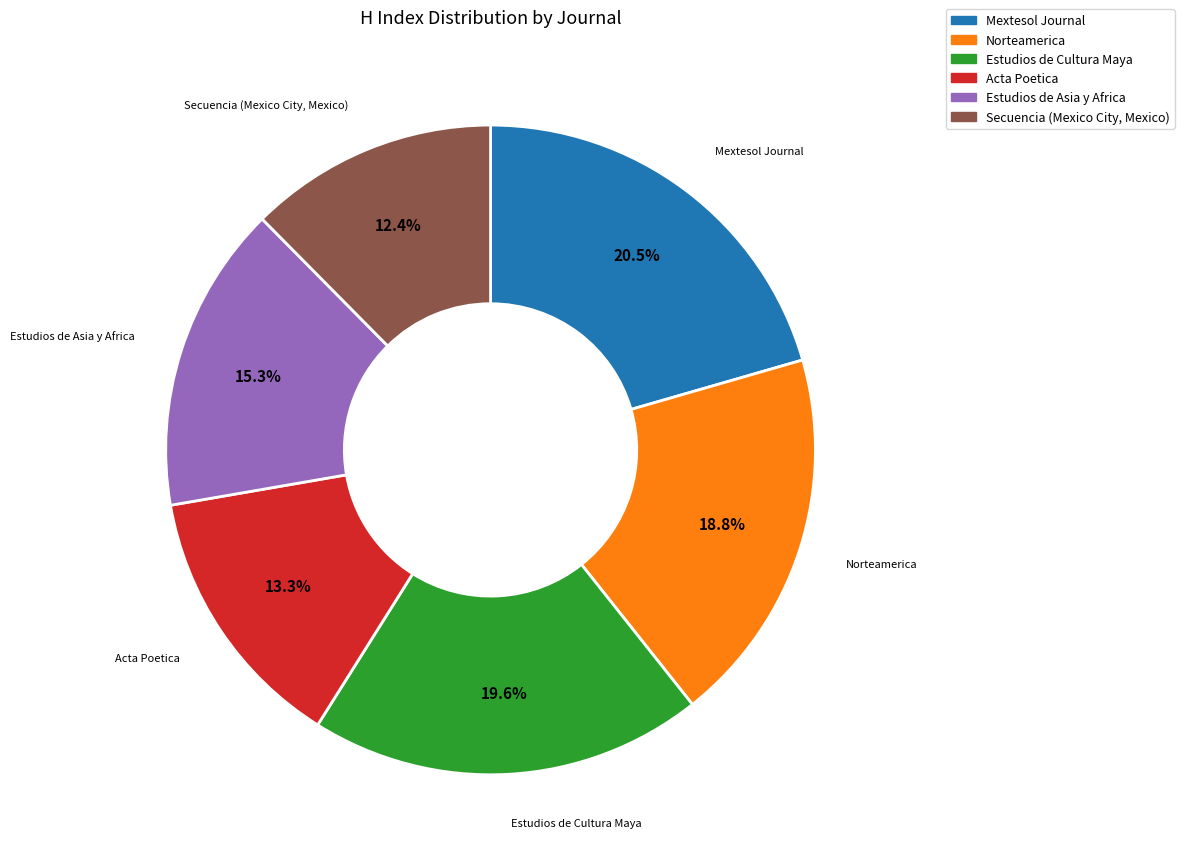

Is the sum of Acta Poetica and Mextesol Journal greater than half?

No